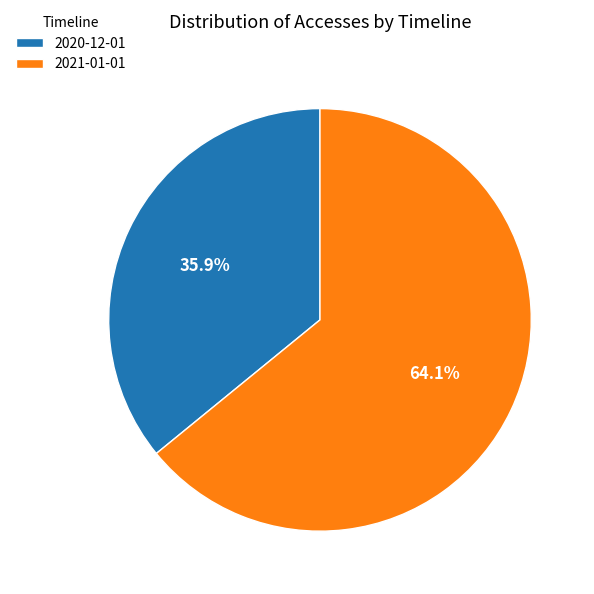

What portion of the pie excludes 2021-01-01?

35.9%